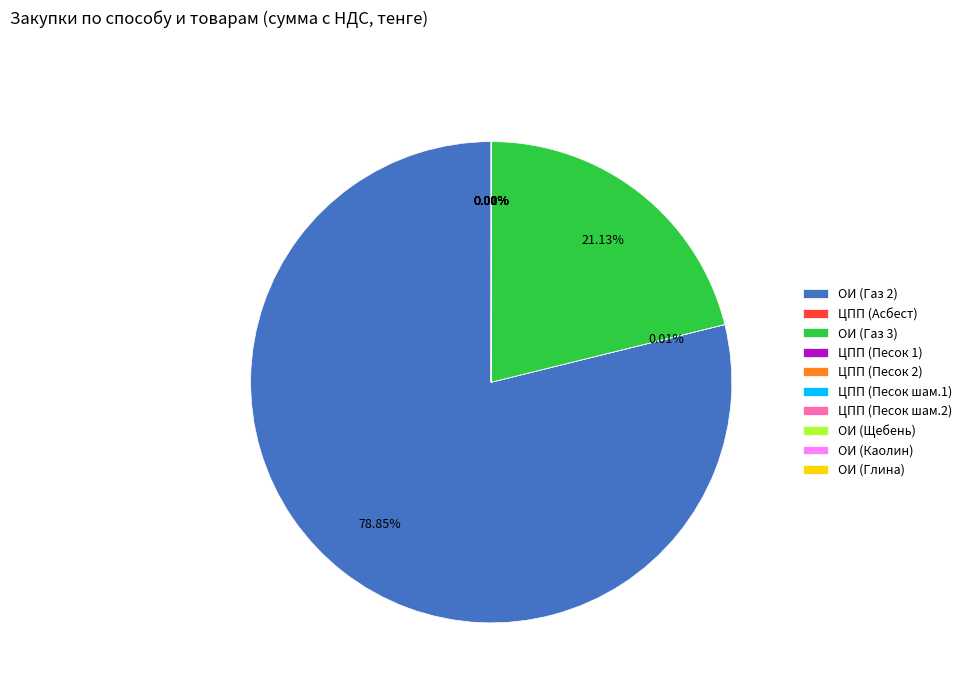

What is the majority slice?

ОИ (Газ 2)